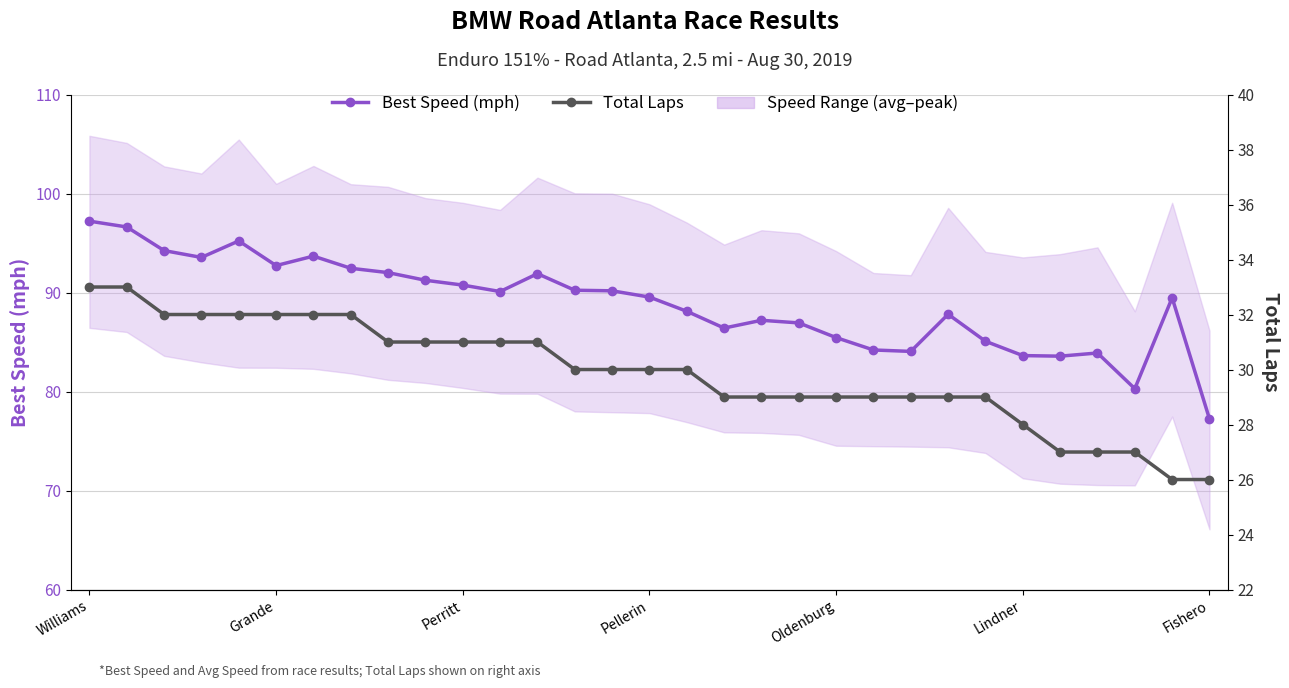

How many interior local valleys does the Best Speed (mph) series have?

7